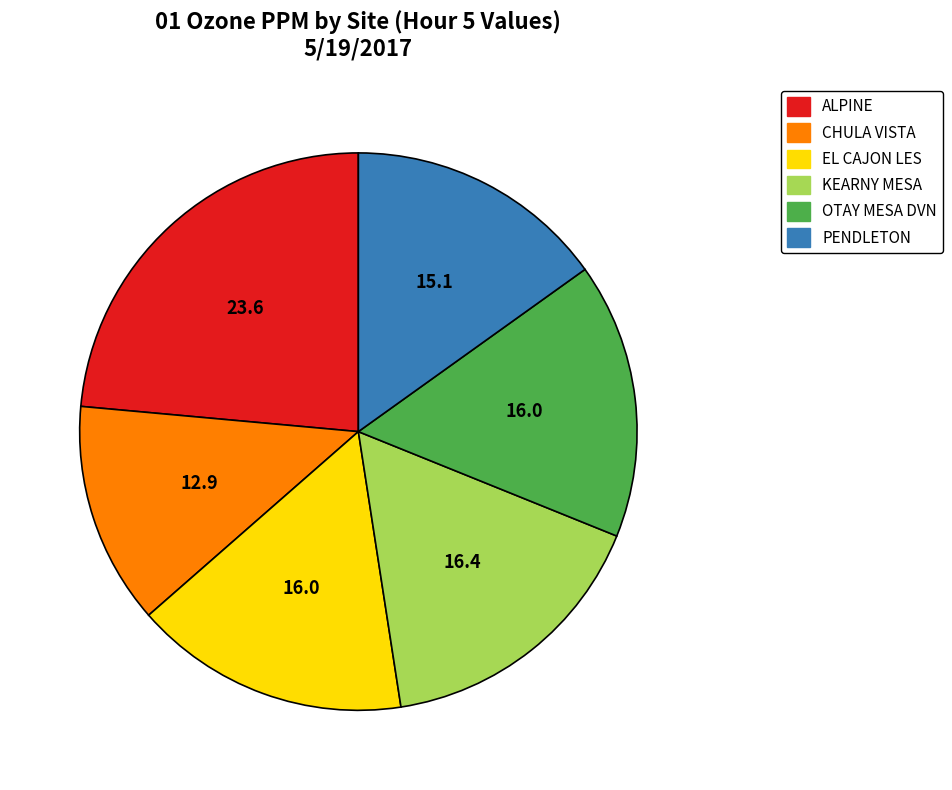

Is there any slice that represents more than half of the pie?

No